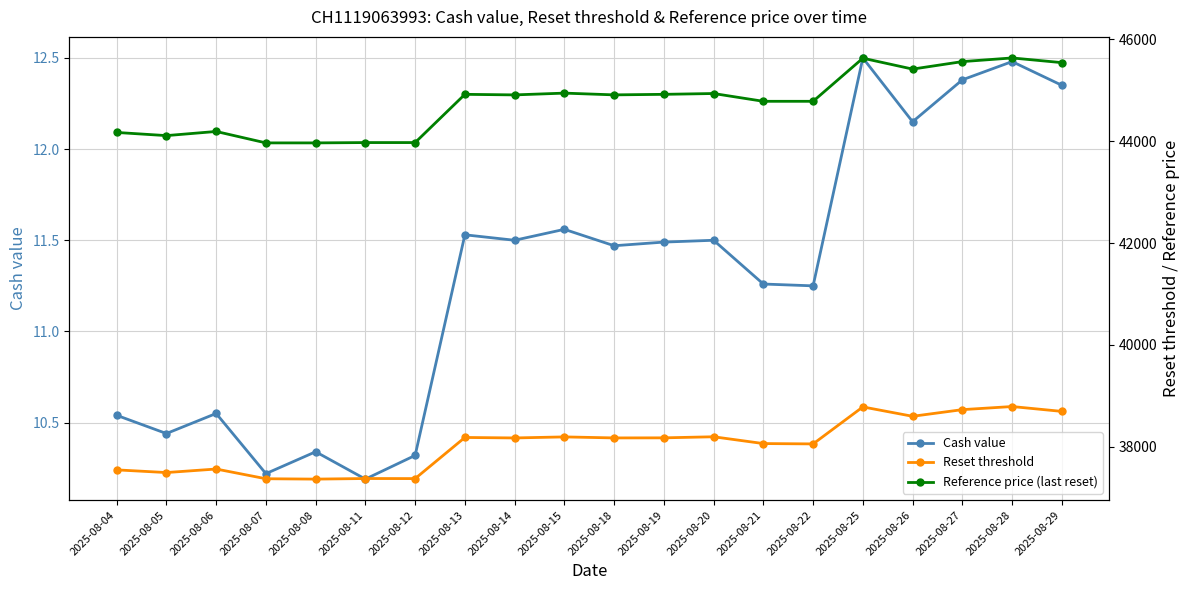

How many interior local valleys does the Reference price (last reset) series have?

4